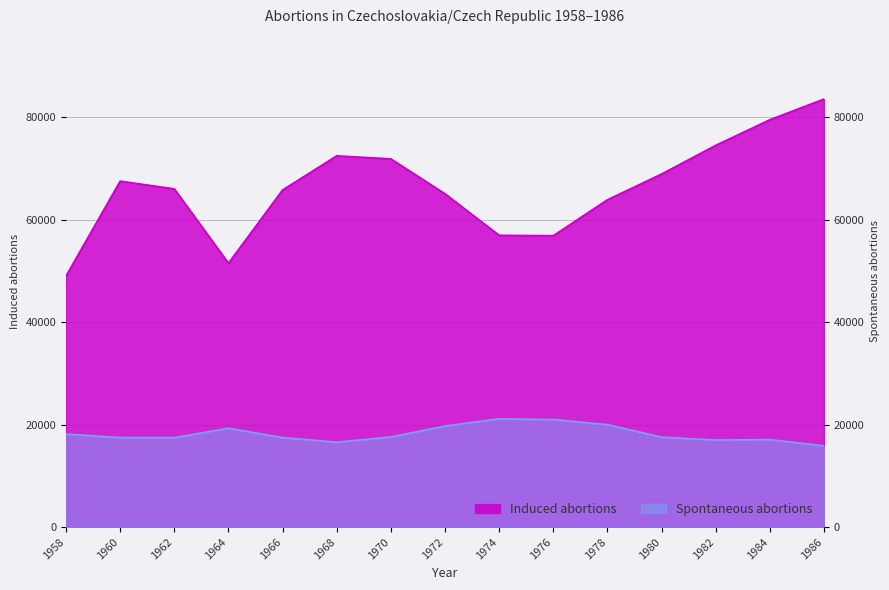

Rank the categories by Induced abortions value from lowest to highest.

1958, 1964, 1976, 1974, 1978, 1972, 1966, 1962, 1960, 1980, 1970, 1968, 1982, 1984, 1986